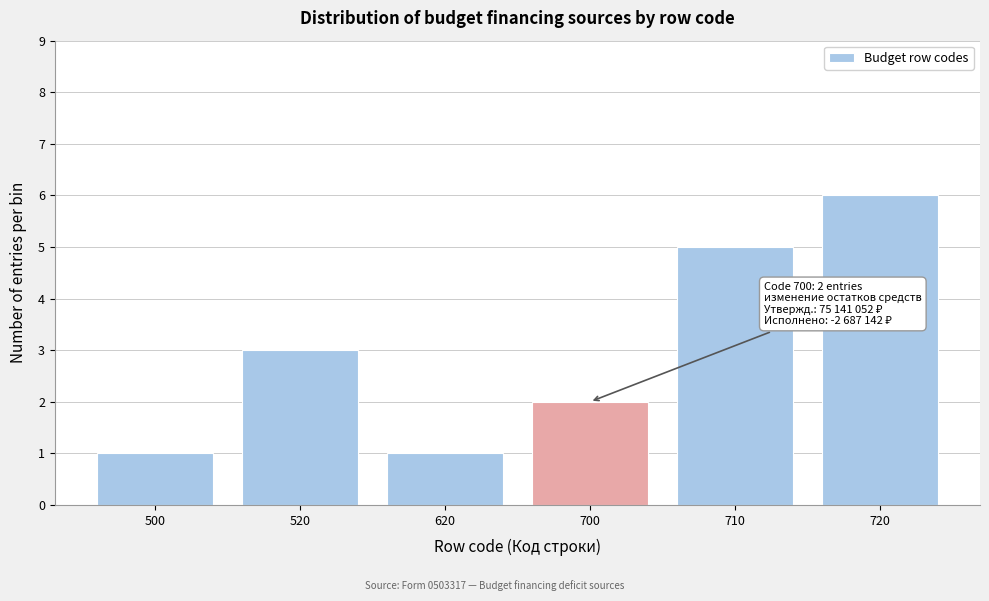

Reading left to right, what are all the values shown in this chart?

1	3	1	2	5	6